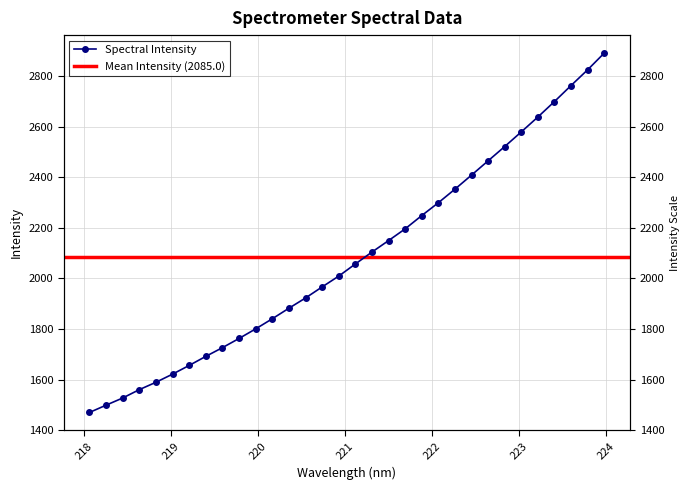

What is the value of the 22nd point from the left?

2298.8